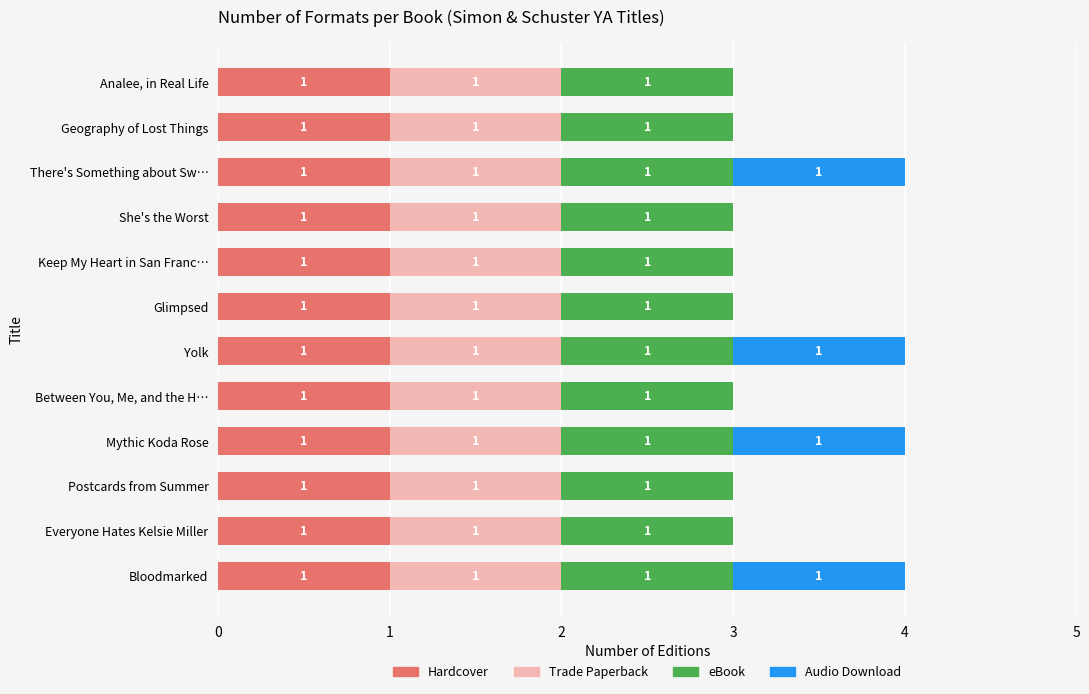

Is it true that Hardcover equals 1 at Analee, in Real Life?

True